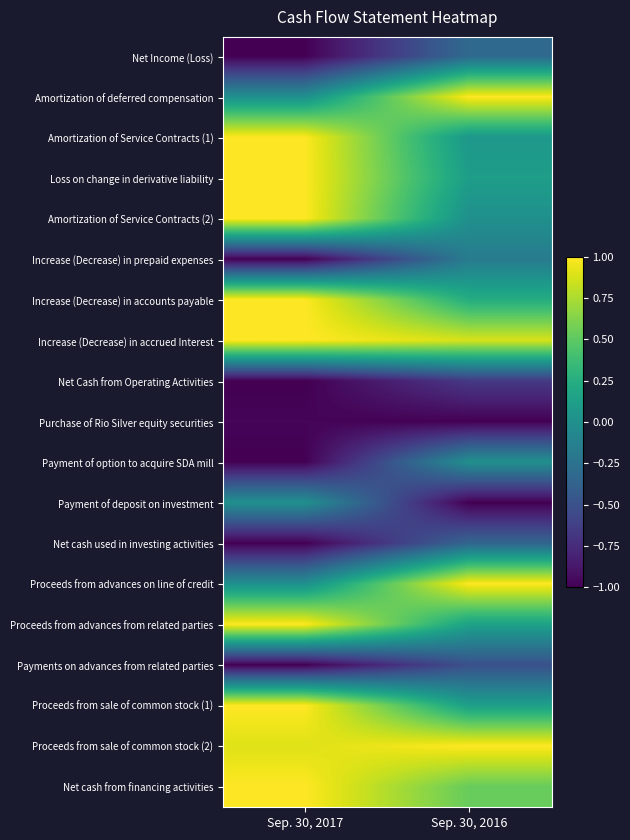

Rank the series by their maximum value, from lowest to highest.

Purchase of Rio Silver equity securities, Net Cash from Operating Activities, Payments on advances from related parties, Net cash used in investing activities, Net Income (Loss), Increase (Decrease) in prepaid expenses, Payment of option to acquire SDA mill, Payment of deposit on investment, Amortization of deferred compensation, Amortization of Service Contracts (1), Loss on change in derivative liability, Amortization of Service Contracts (2), Increase (Decrease) in accounts payable, Increase (Decrease) in accrued Interest, Proceeds from advances on line of credit, Proceeds from advances from related parties, Proceeds from sale of common stock (1), Proceeds from sale of common stock (2), Net cash from financing activities